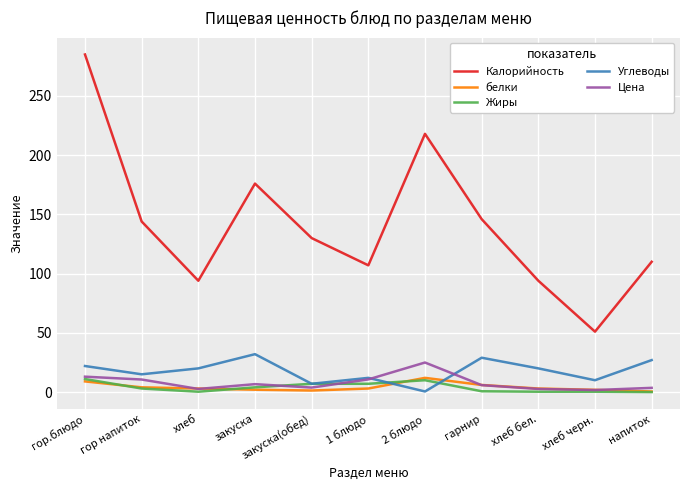

What are all the series names shown in the legend?

Калорийность, белки, Жиры, Углеводы, Цена